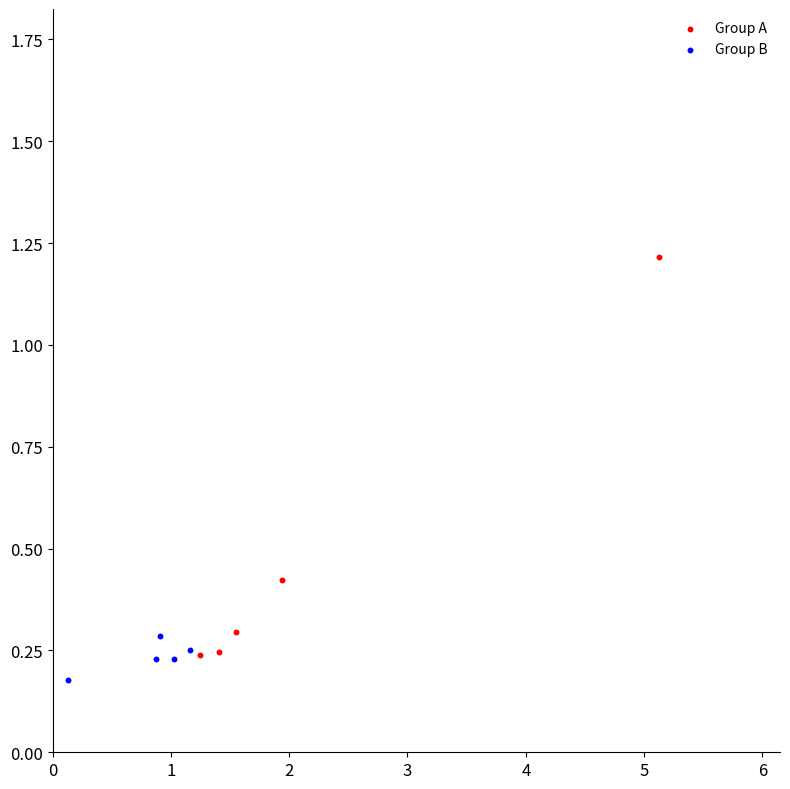

Which series contains the highest Y value?

Group A